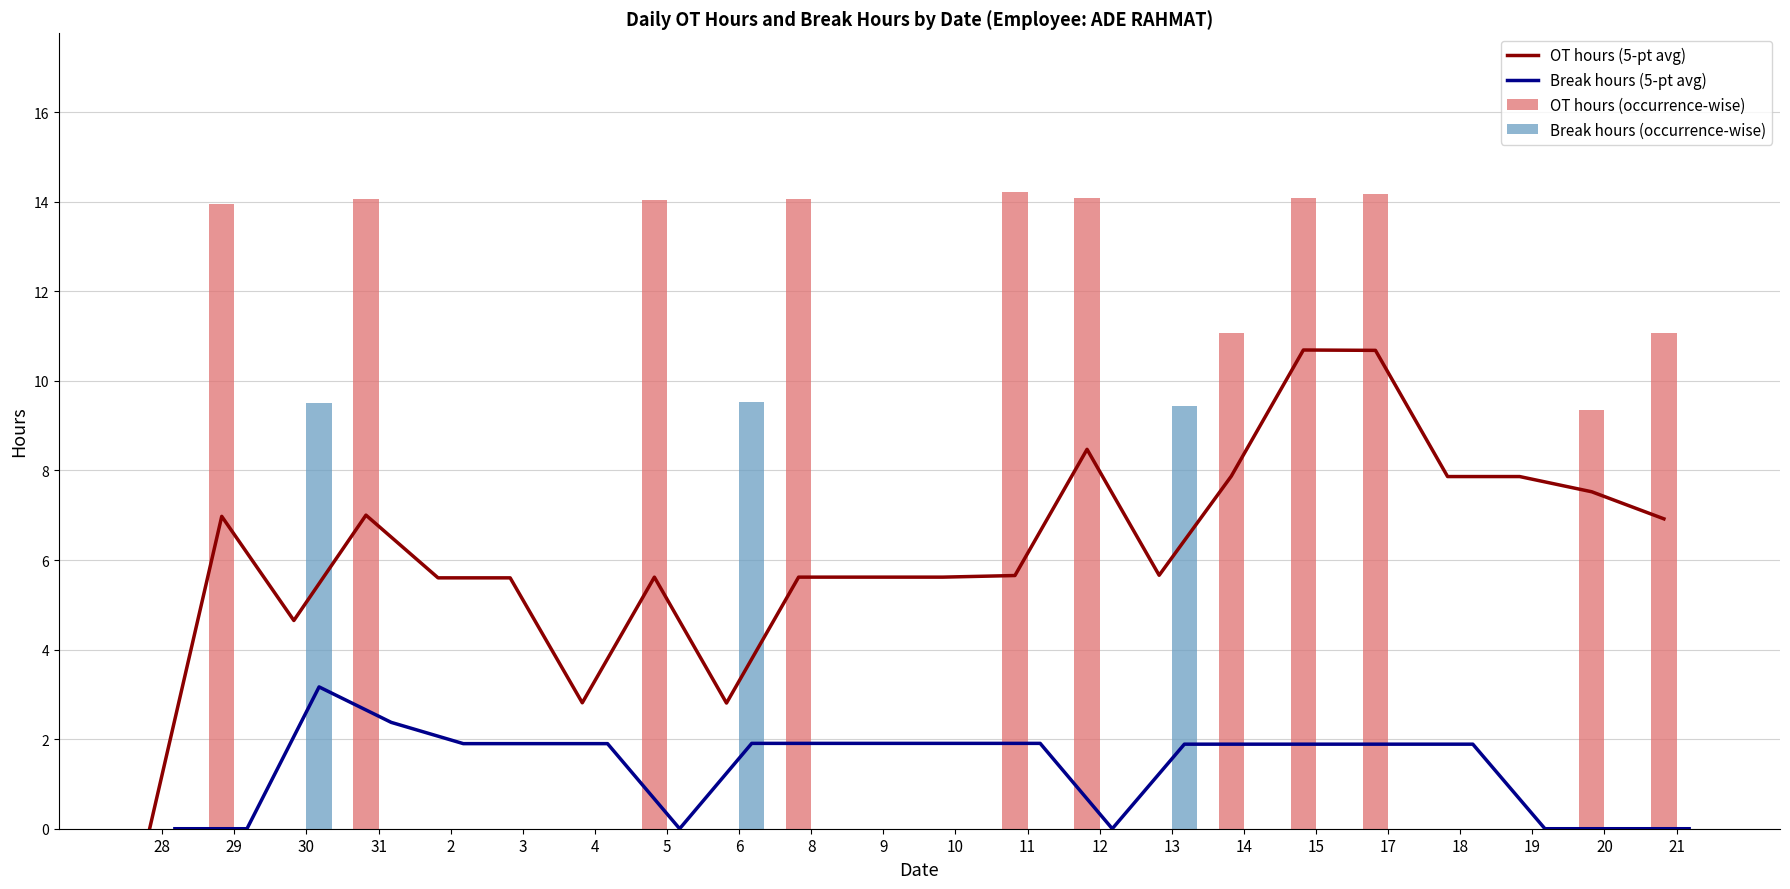

What is the label of the 12th bar from the left?

10